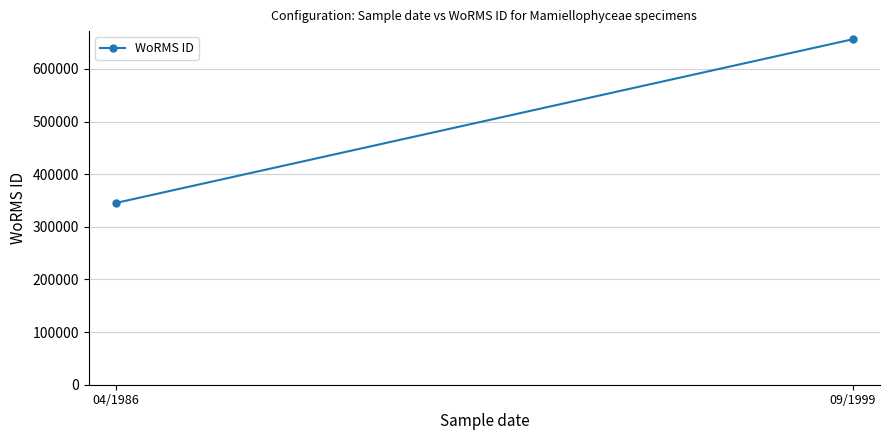

Approximately how many times larger is the value at 09/1999 compared to 04/1986?

1.9